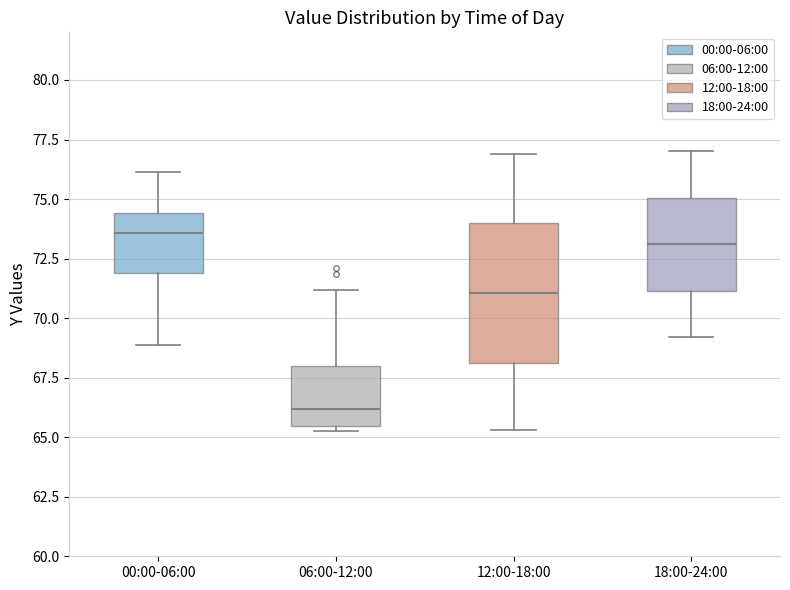

Comparing the boxes themselves (not the whiskers), which one is the tallest?

12:00-18:00